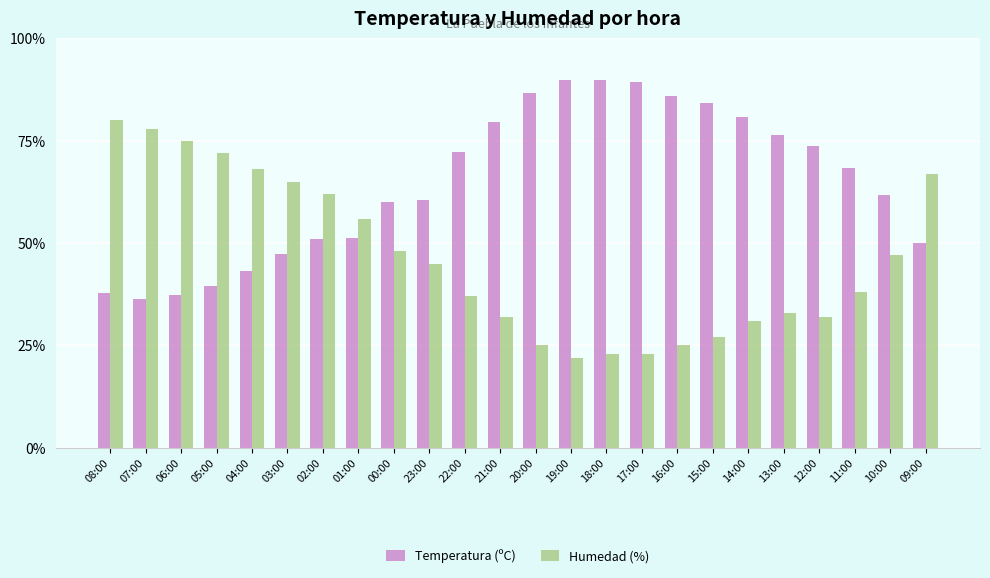

Which series has the largest total across all categories?

Temperatura (ºC)